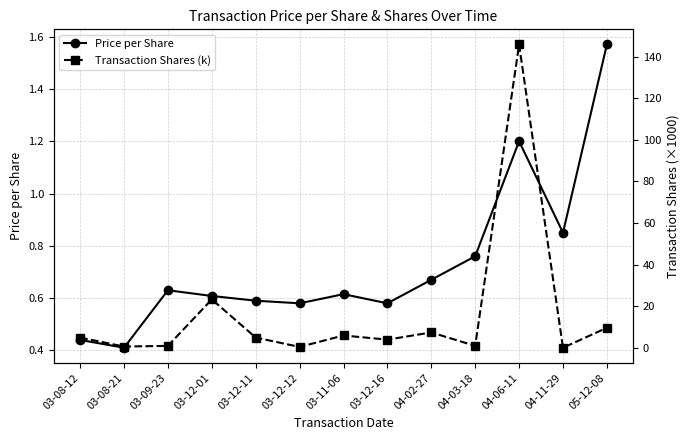

Reading right to left, list all the values displayed in this chart.

Price per Share: 1.6	0.8	1.2	0.8	0.7	0.6	0.6	0.6	0.6	0.6	0.6	0.4	0.4
Transaction Shares (k): 9.7	0.1	145.8	1.0	7.5	4.0	6.0	0.5	5.0	23.4	1.0	0.7	5.0